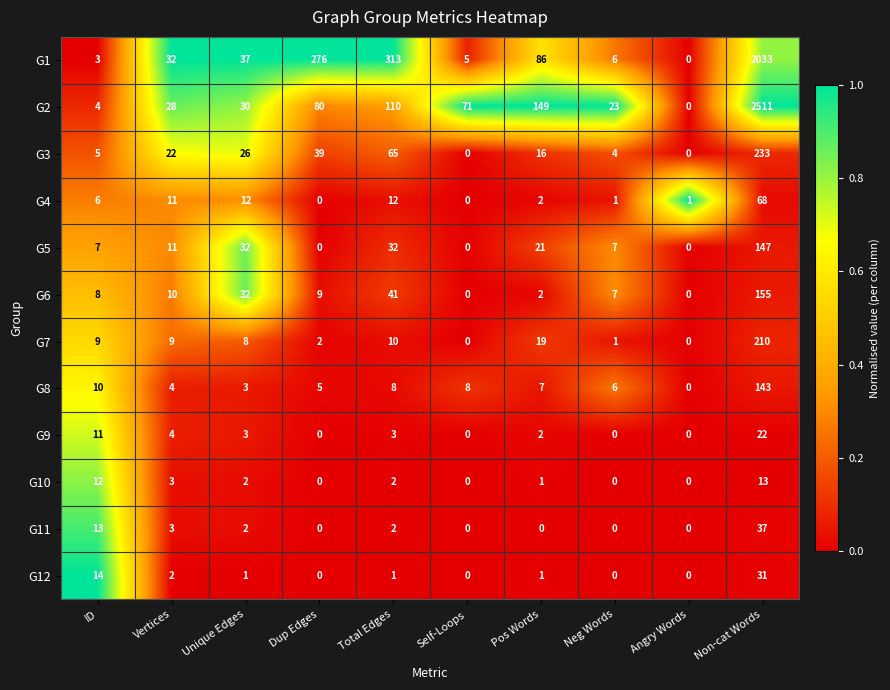

What is the average value of the G6 series?

26